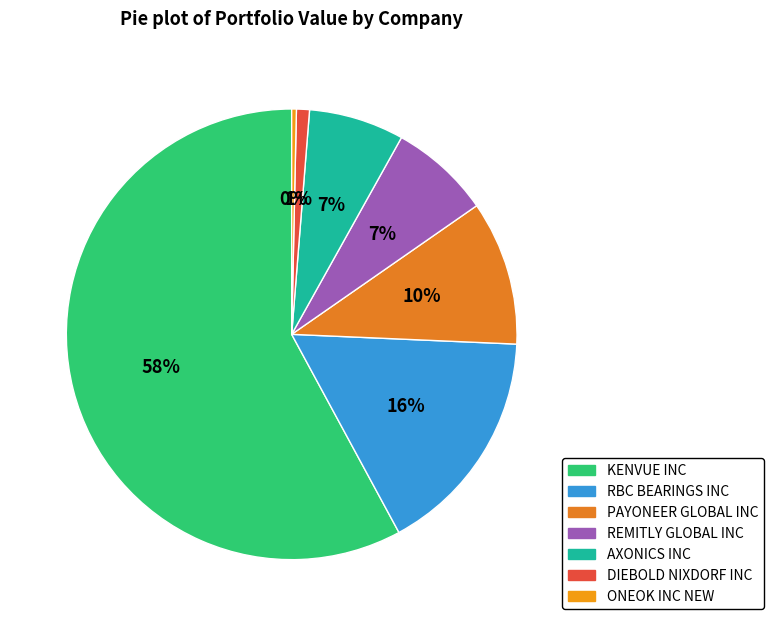

To the nearest percent, what is the average slice percentage?

14%